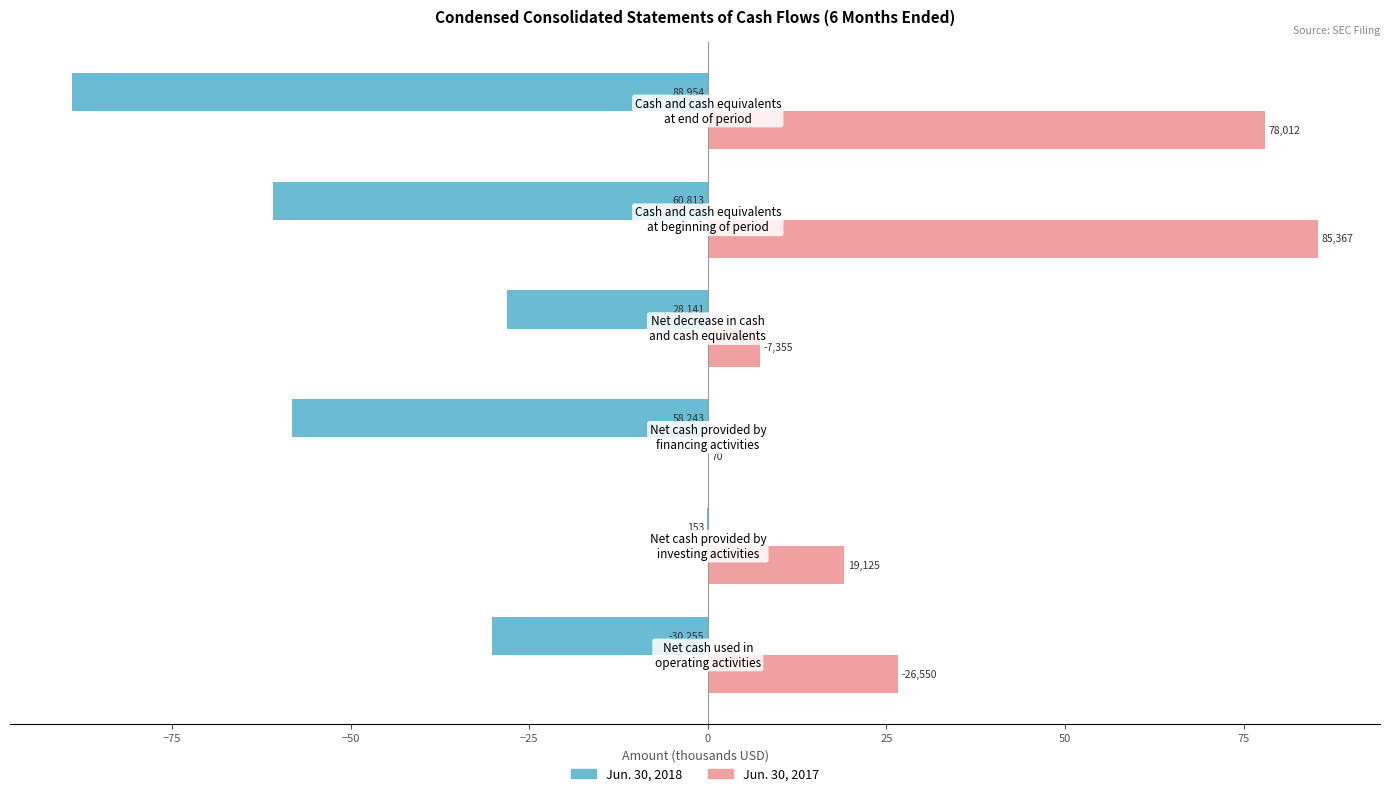

What are all the series names shown in the legend?

Jun. 30, 2018, Jun. 30, 2017